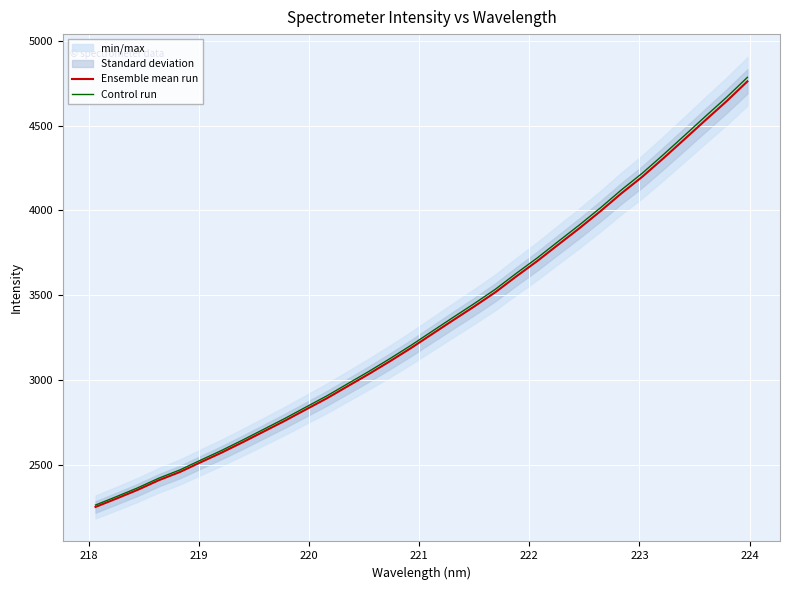

Which series has the largest range (max minus min)?

Control run